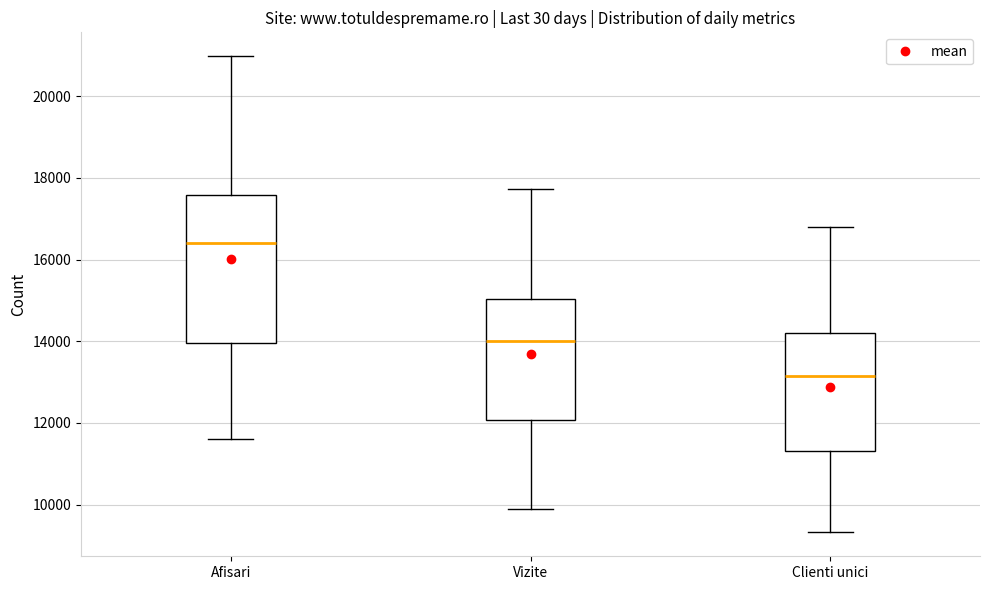

Which box's median line is the highest?

Afisari